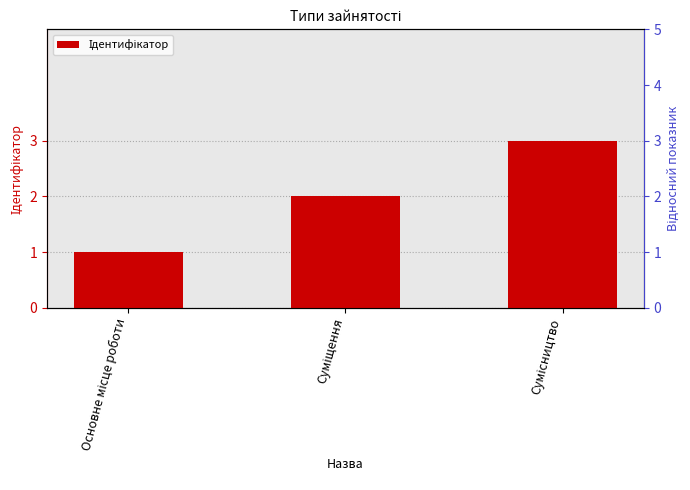

List the labels in order of value, largest first.

Сумісництво, Суміщення, Основне місце роботи